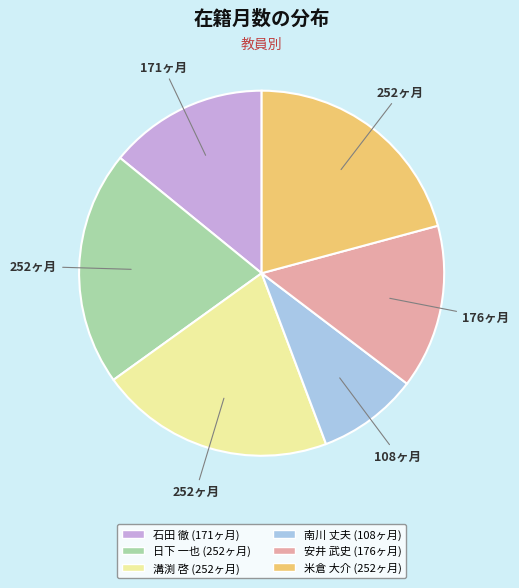

Do 溝渕 啓 and 南川 丈夫 together represent more than half of the pie?

No